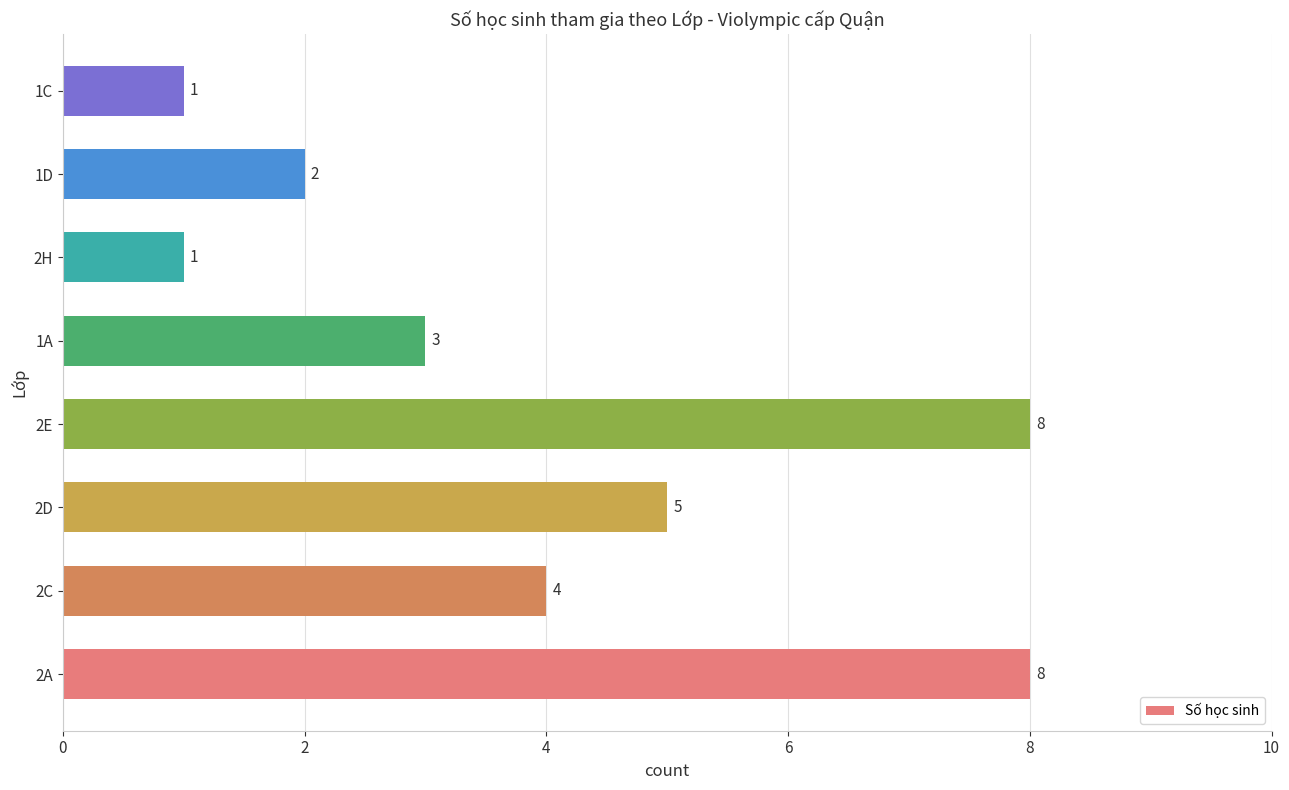

Reading top to bottom, extract all data points from this chart.

1C=1	1D=2	2H=1	1A=3	2E=8	2D=5	2C=4	2A=8